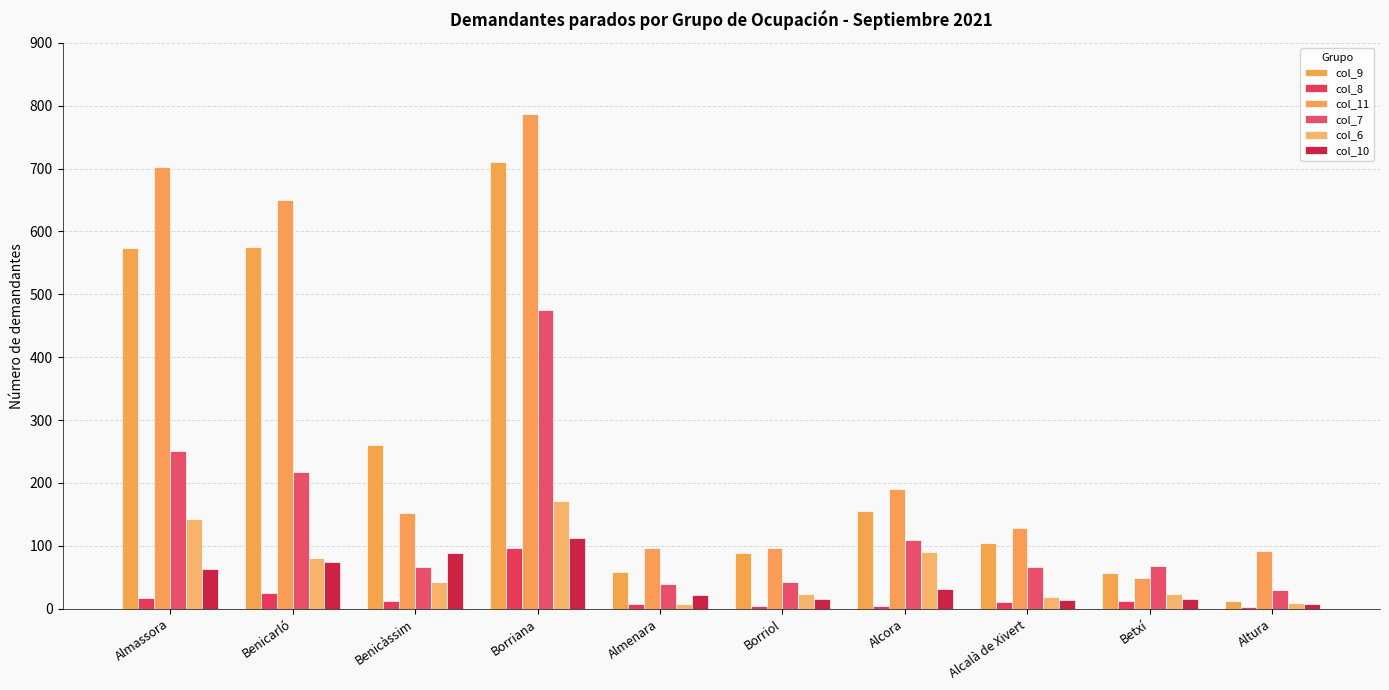

What position from the left is Almassora?

1